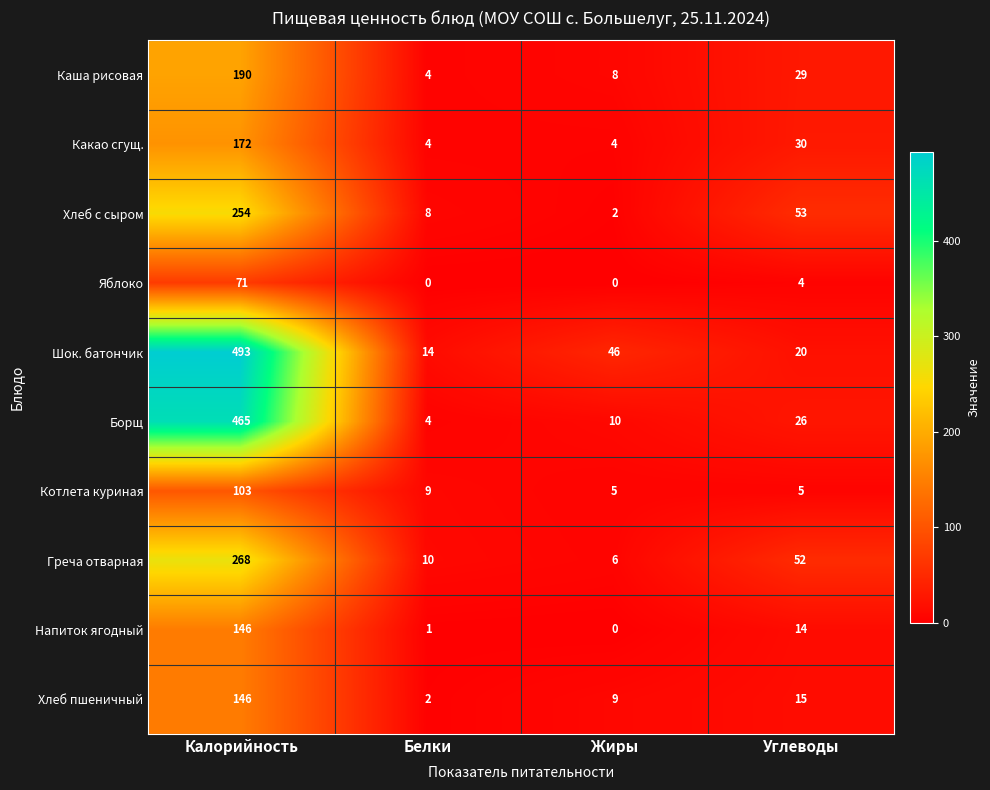

What is the spread (max minus min) of values at Жиры?

46